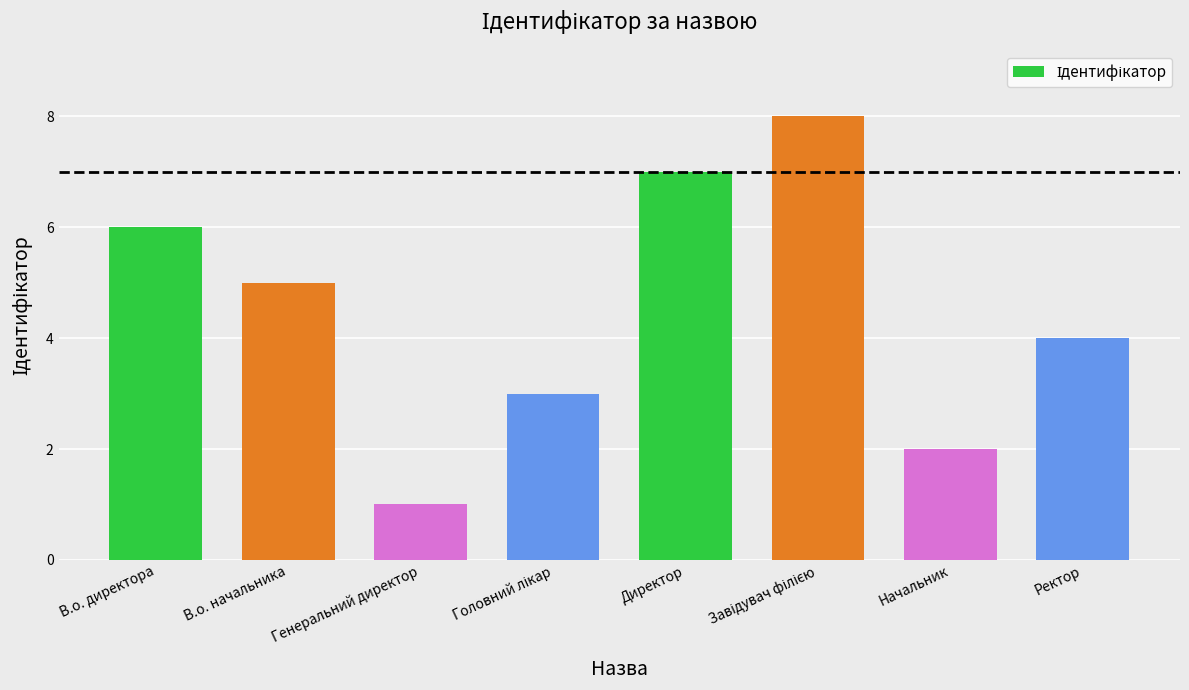

What is the maximum value shown in the chart?

8